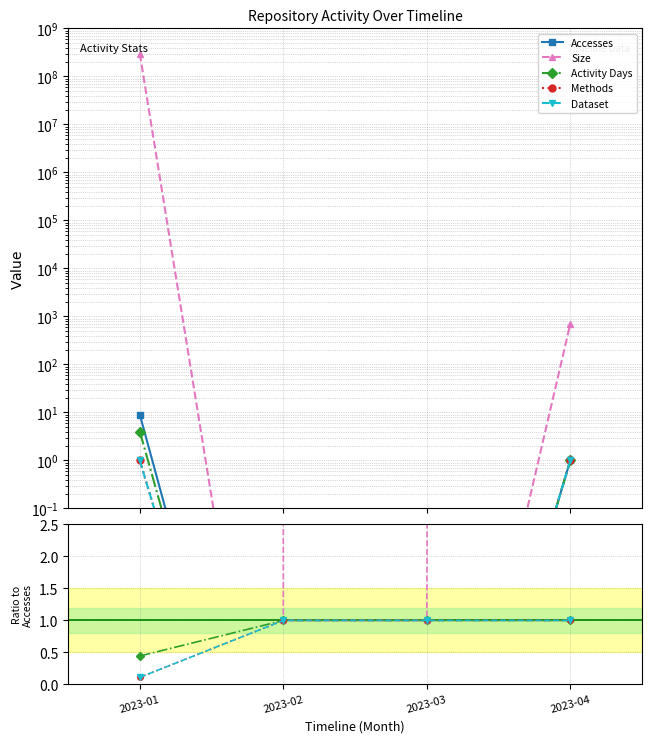

What are all the series names shown in the legend?

Accesses, Size, Activity Days, Methods, Dataset